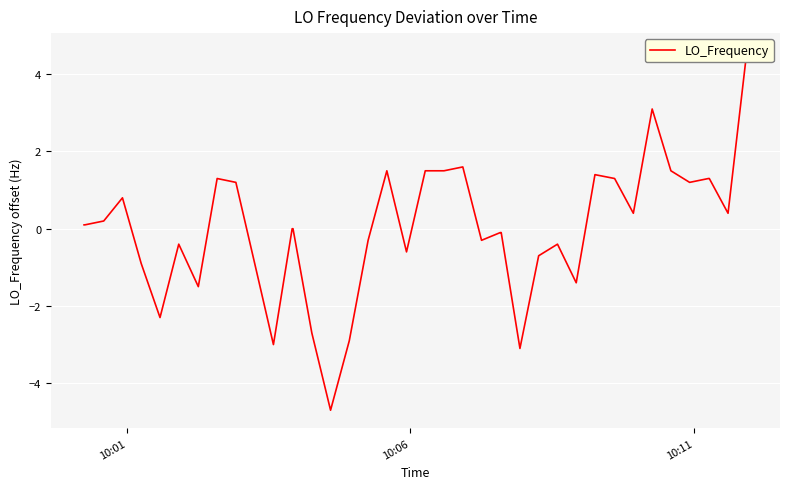

What is the smallest value displayed?

-4.7